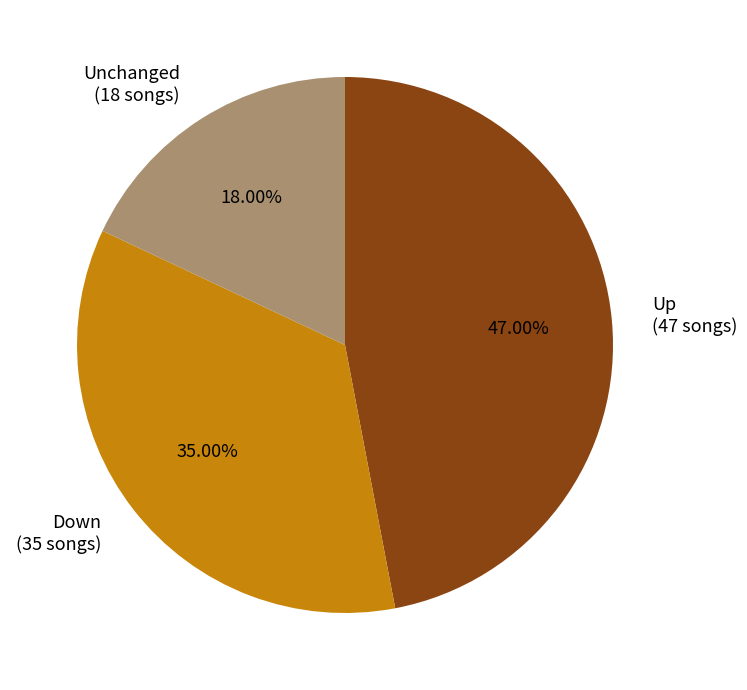

Is there a majority slice in this chart?

No